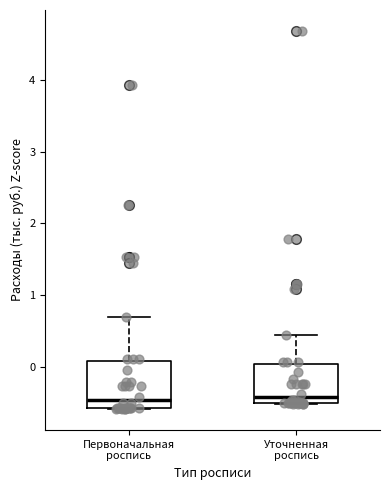

Reading left to right, read every box against the y-axis: the position of its median line, the range the box covers, and the ends of its whiskers. The values are not printed on the chart, so give them approximately, as read against the axis.

Первоначальная роспись: median -0.5, box -0.6 to 0.1, whiskers -0.6 to 0.7
Уточненная роспись: median -0.4, box -0.5 to 0.0, whiskers -0.5 to 0.4